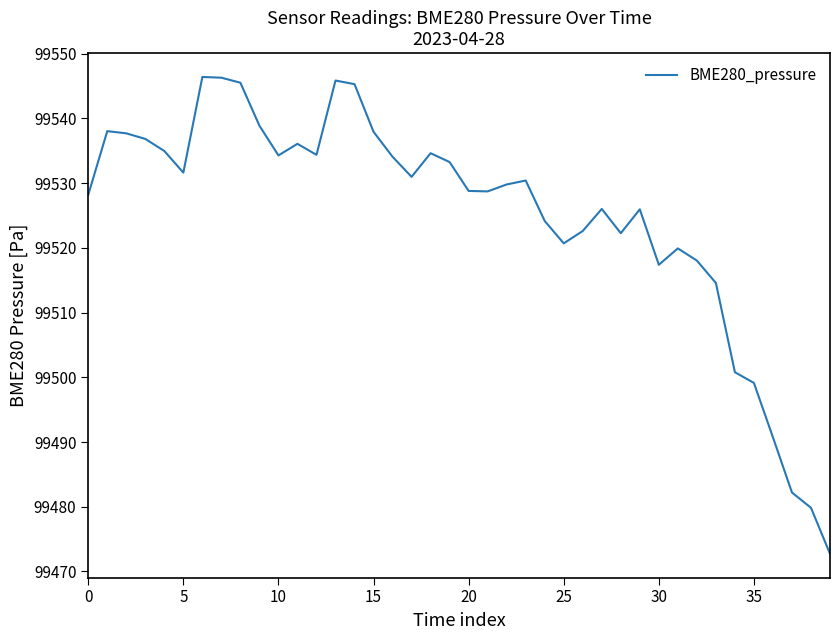

What is the minimum value shown in the chart?

99472.7